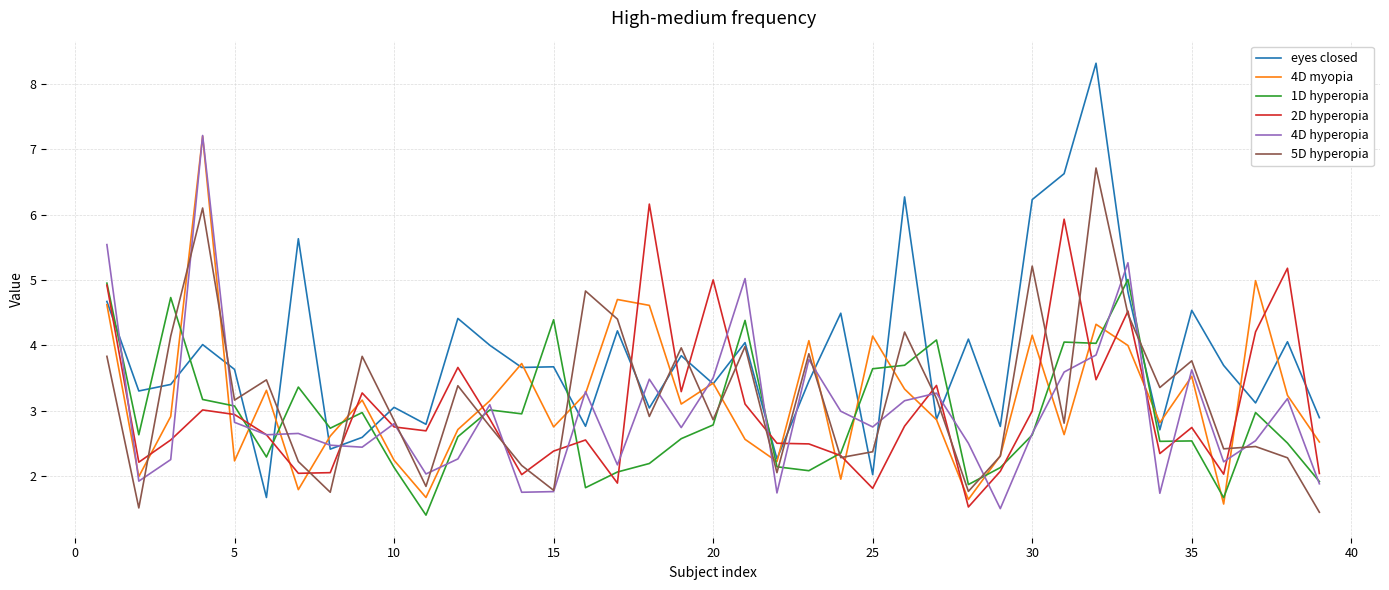

True or false: 5D hyperopia has more than 1 points higher than both neighbors.

True